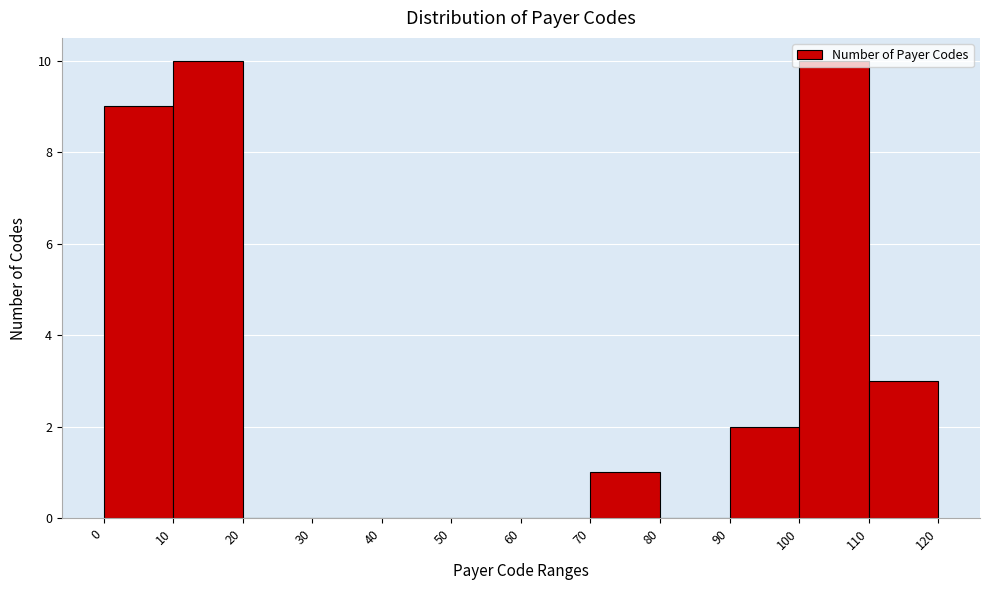

What is the height of the bar covering 10 to 20 on the x-axis? The values are not printed on the chart, so give them approximately, as read against the axis.

10